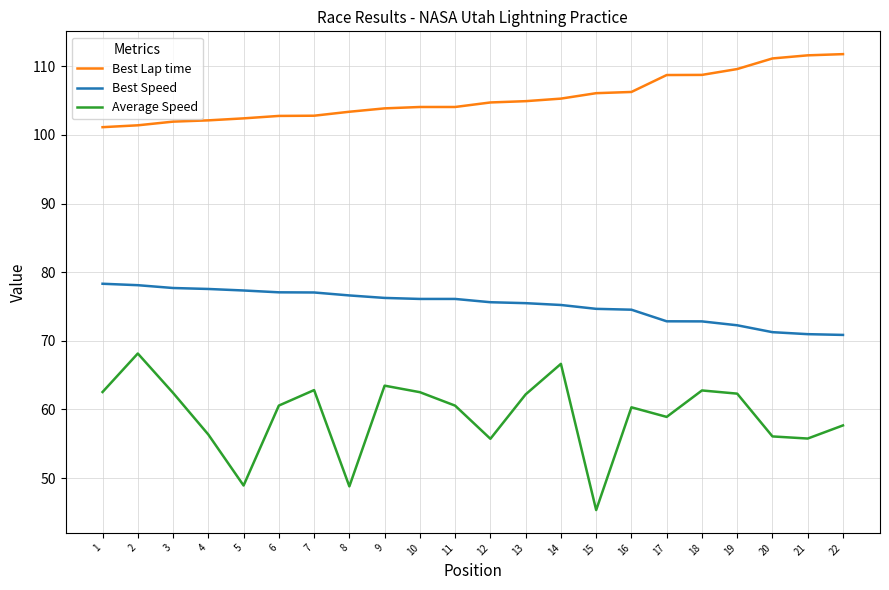

The Best Lap time series shows 186.9 at 20. True or false?

False